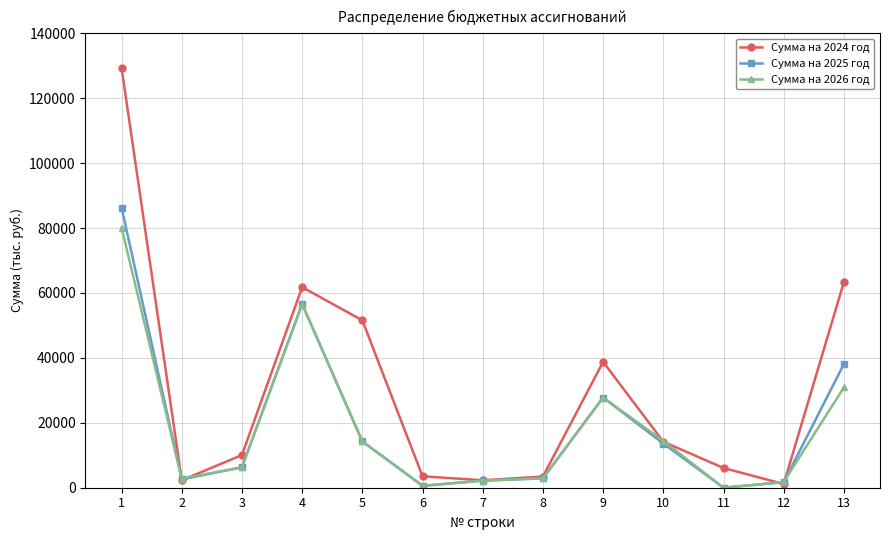

Which series has the largest total across all categories?

Сумма на 2024 год